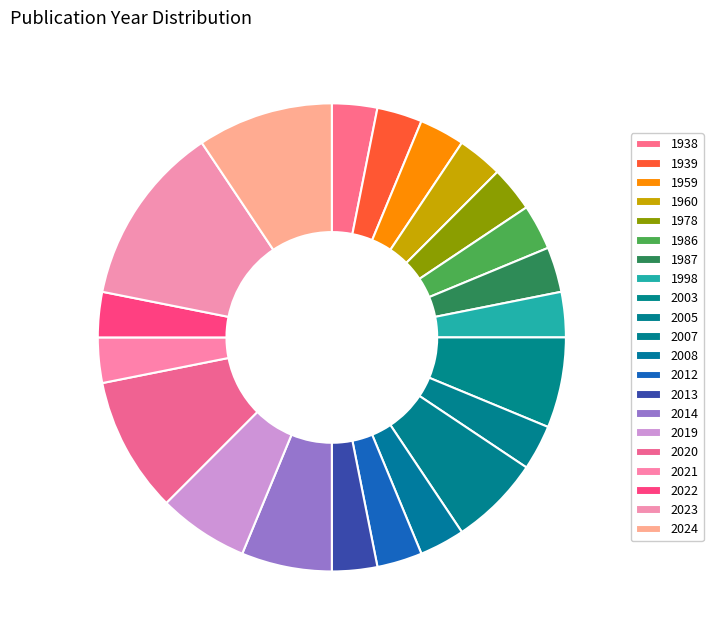

Count the number of slices in the pie.

21